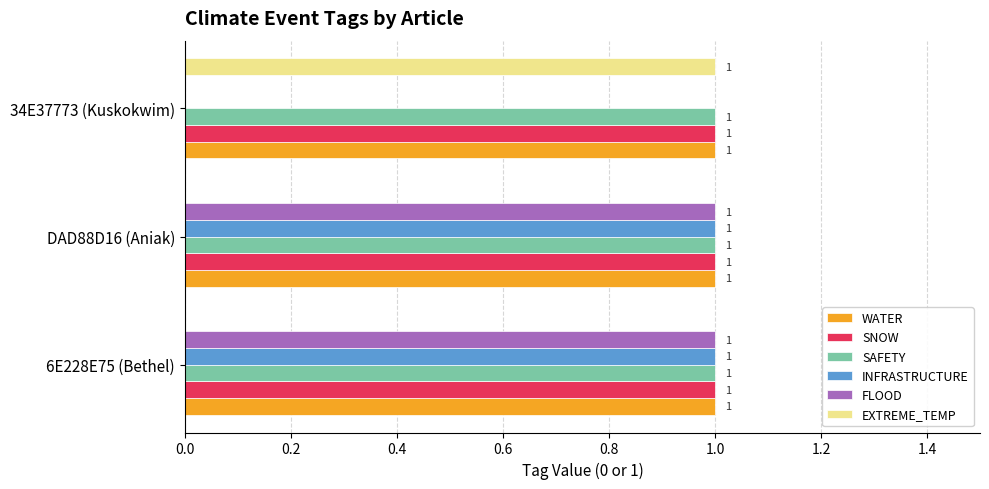

Where is INFRASTRUCTURE nearest to the value 0?

34E37773 (Kuskokwim)